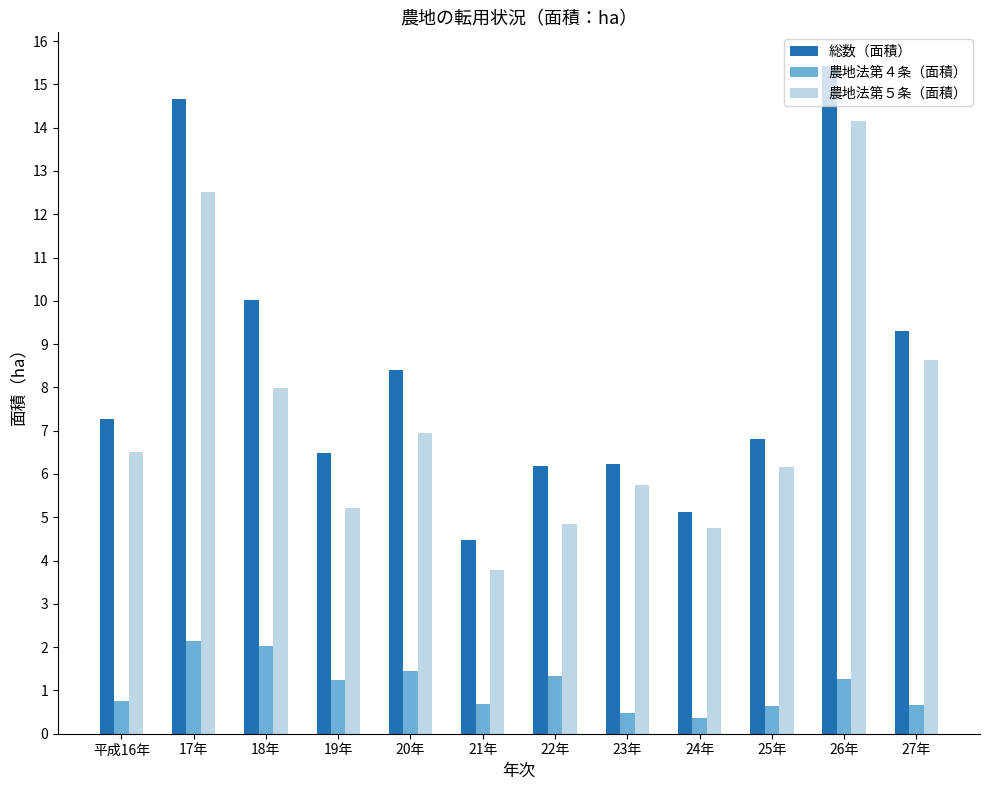

What is the approximate value of 農地法第４条（面積） at 22年?

1.3